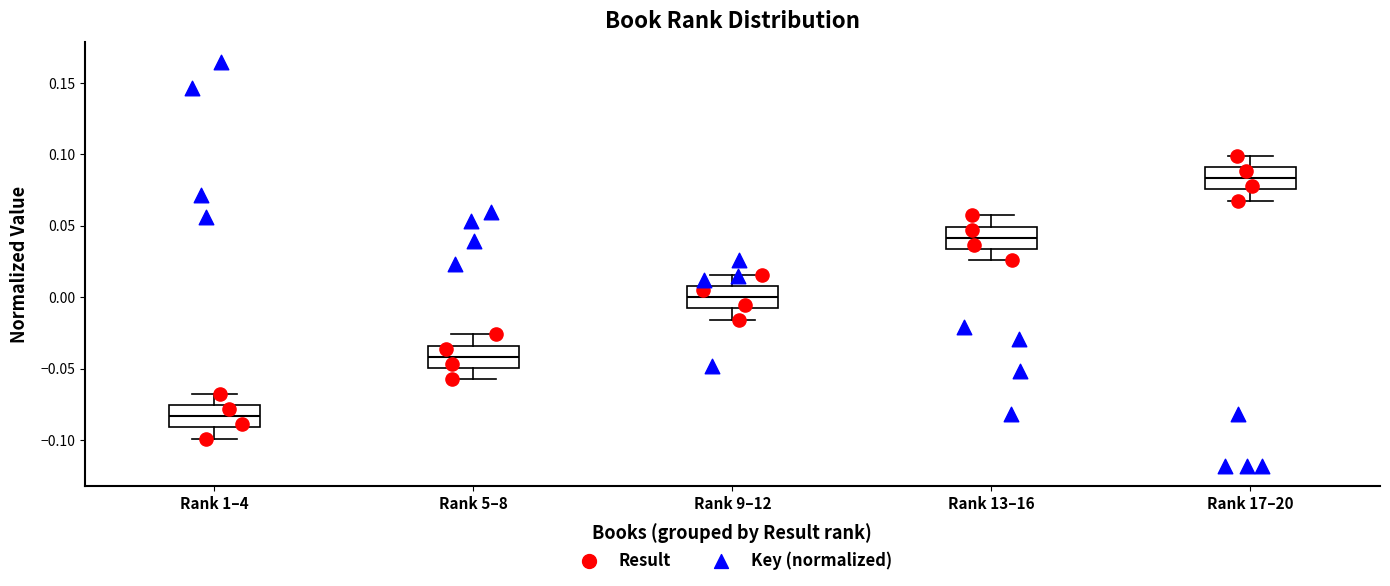

Where is the upper edge of the box for Rank 9–12 on the y-axis? The values are not printed on the chart, so give them approximately, as read against the axis.

0.010